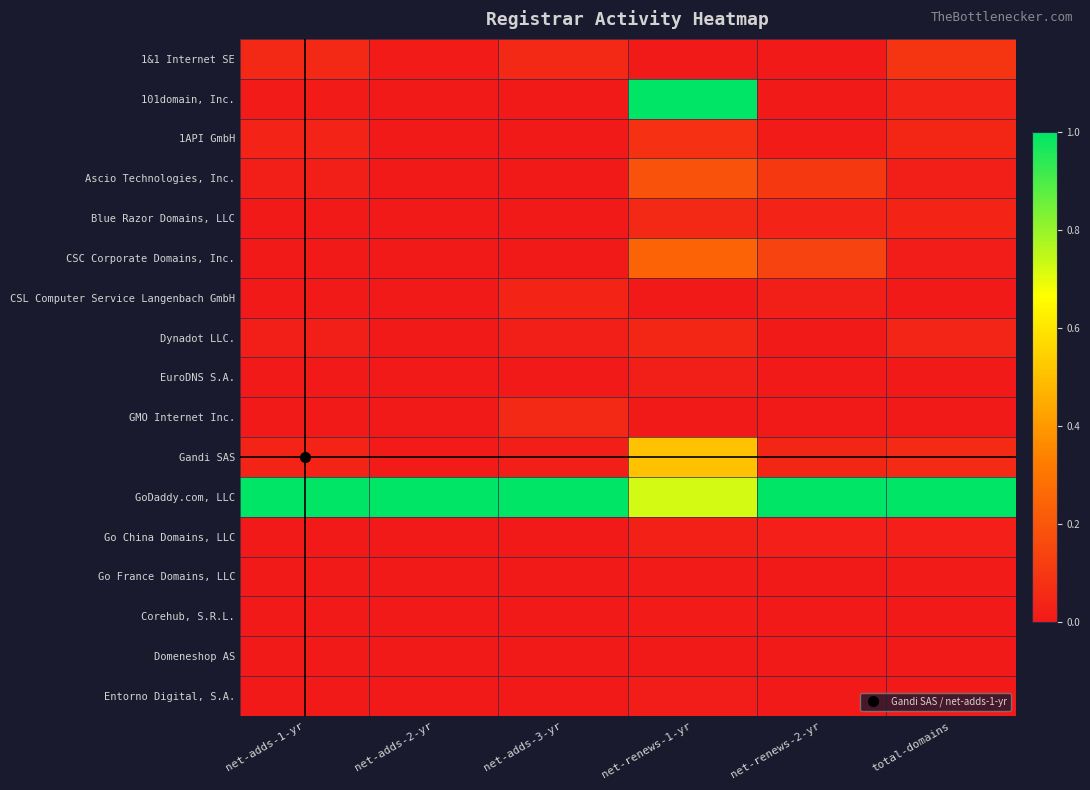

At which category is the sum across all series the highest?

net-renews-1-yr